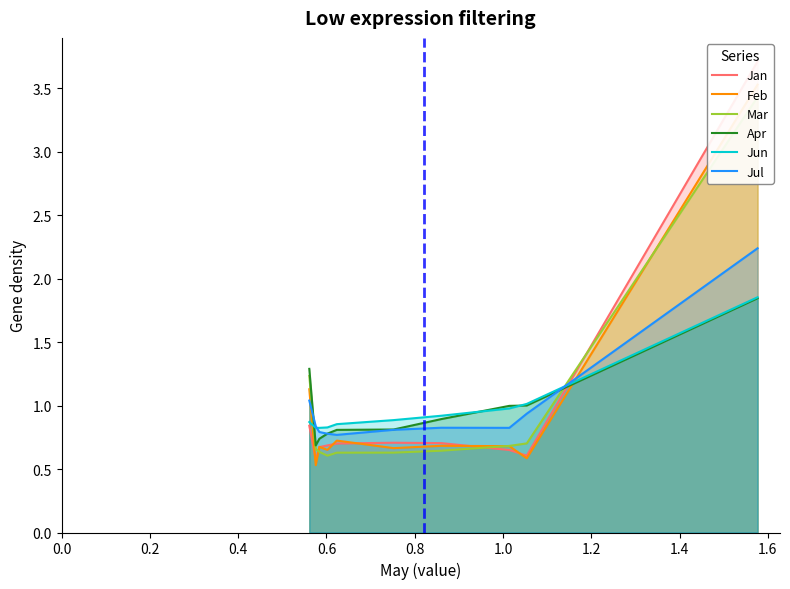

The value of Jul at 1.2 is 0.4. True or false?

False